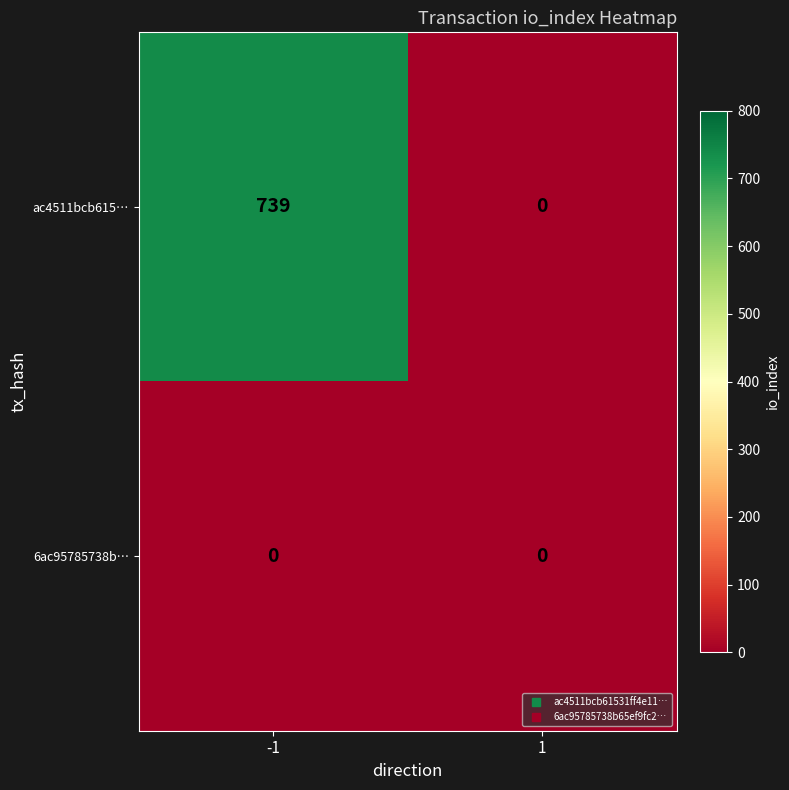

True or false: ac4511bcb615… has a value of 236 at -1.

False